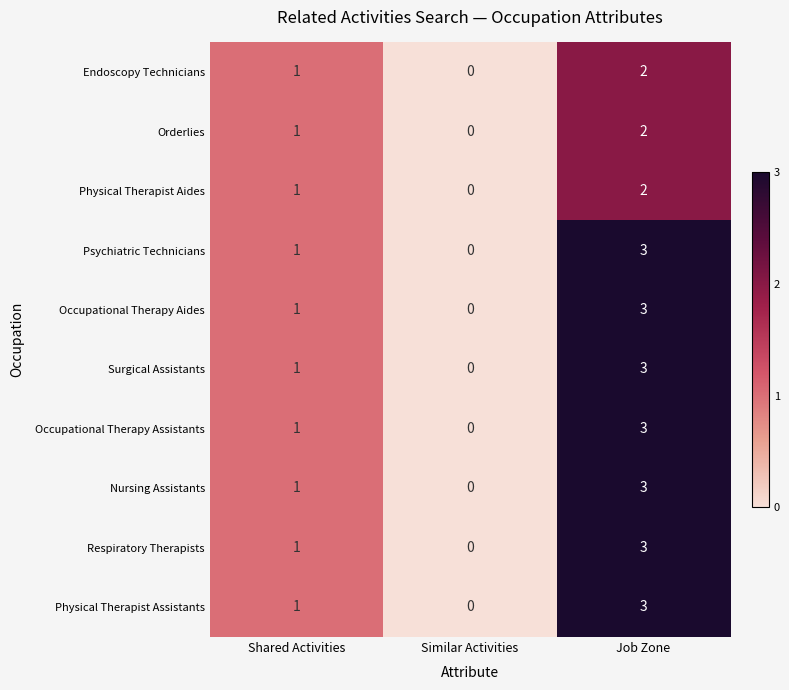

Reading right to left, extract all data points from this chart.

Endoscopy Technicians: Job Zone=2	Similar Activities=0	Shared Activities=1
Orderlies: Job Zone=2	Similar Activities=0	Shared Activities=1
Physical Therapist Aides: Job Zone=2	Similar Activities=0	Shared Activities=1
Psychiatric Technicians: Job Zone=3	Similar Activities=0	Shared Activities=1
Occupational Therapy Aides: Job Zone=3	Similar Activities=0	Shared Activities=1
Surgical Assistants: Job Zone=3	Similar Activities=0	Shared Activities=1
Occupational Therapy Assistants: Job Zone=3	Similar Activities=0	Shared Activities=1
Nursing Assistants: Job Zone=3	Similar Activities=0	Shared Activities=1
Respiratory Therapists: Job Zone=3	Similar Activities=0	Shared Activities=1
Physical Therapist Assistants: Job Zone=3	Similar Activities=0	Shared Activities=1